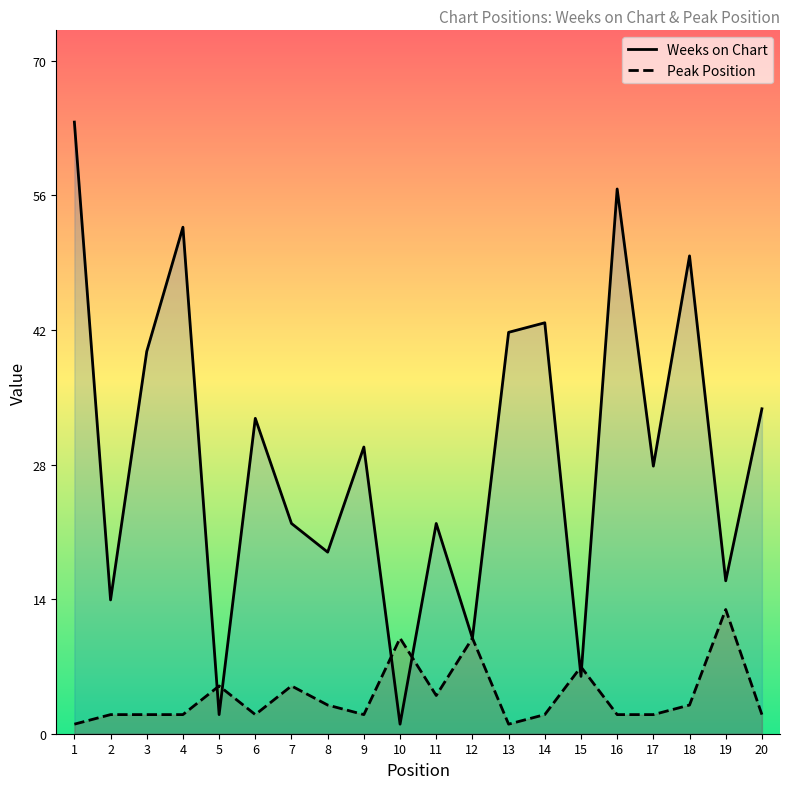

What is the greatest value displayed?

64